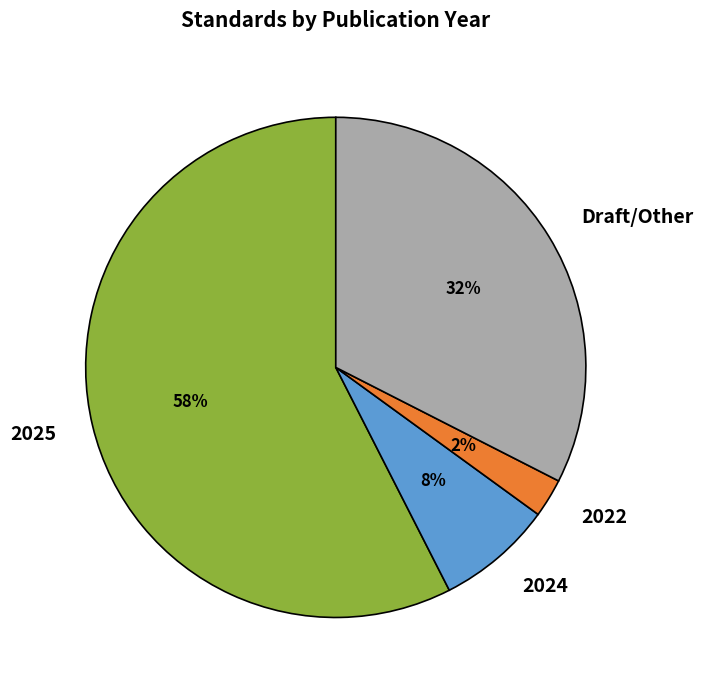

Is the sum of 2024 and 2022 greater than half?

No